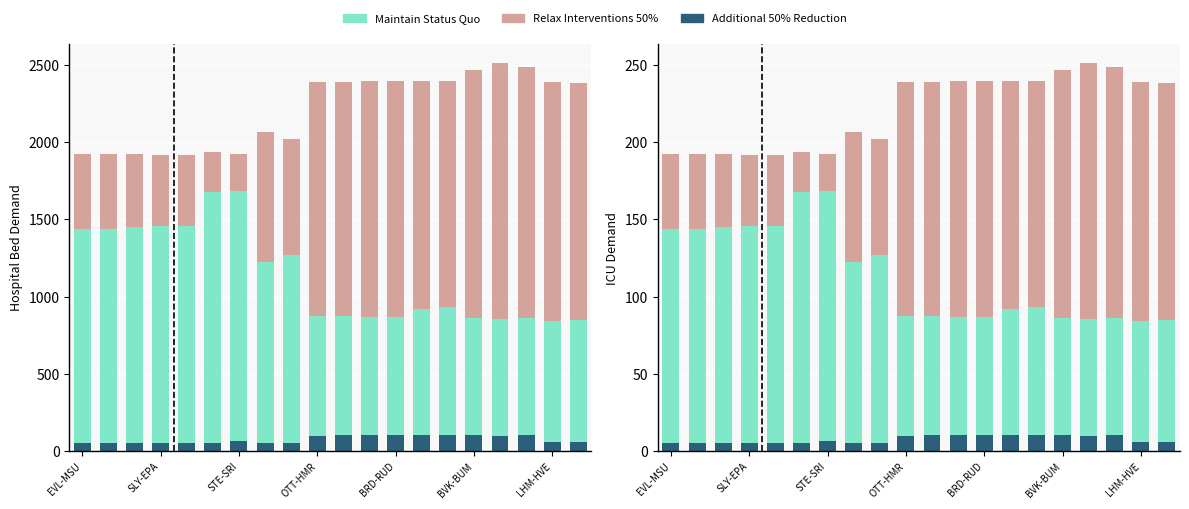

Which series has the largest range (max minus min)?

Relax Interventions 50%